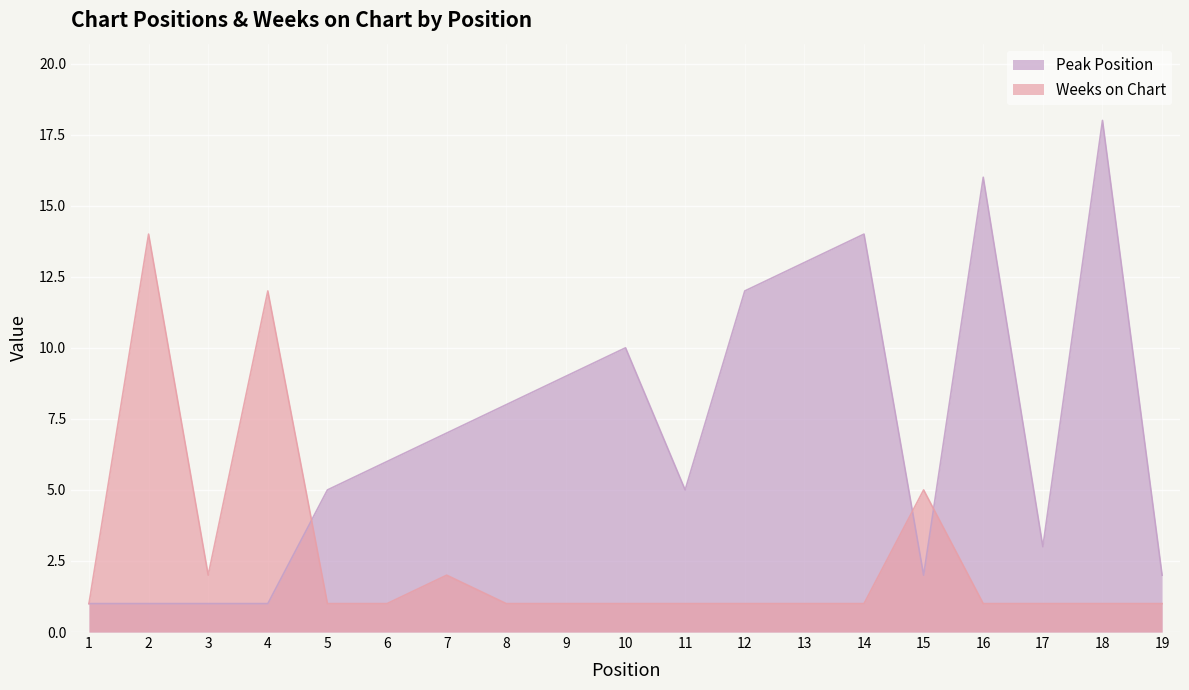

Rank the categories by Weeks on Chart value from lowest to highest.

1, 5, 6, 8, 9, 10, 11, 12, 13, 14, 16, 17, 18, 19, 3, 7, 15, 4, 2